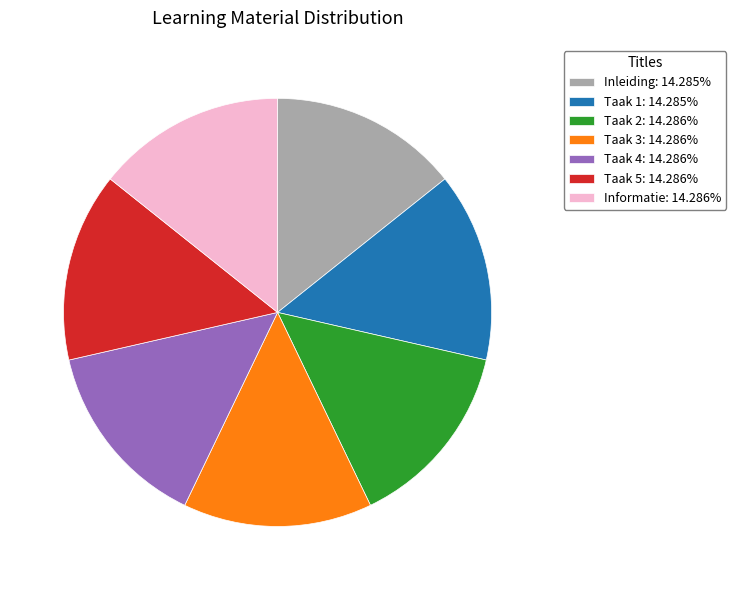

Is the sum of Taak 3 and Inleiding greater than half?

No